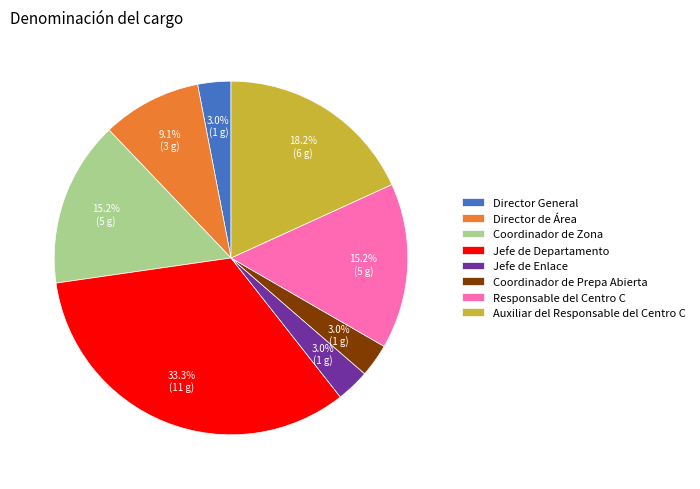

Which category has the biggest portion of the pie?

Jefe de Departamento